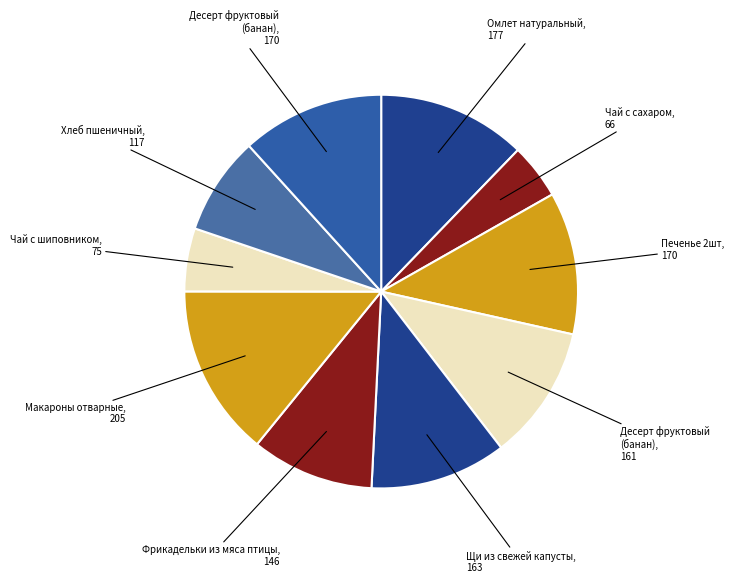

How many segments does this pie chart have?

10